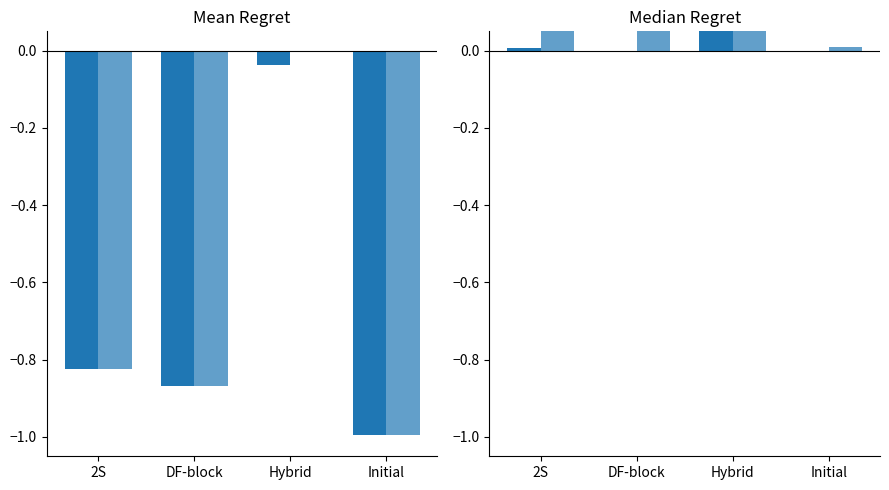

Which category has the highest value across all series?

Hybrid